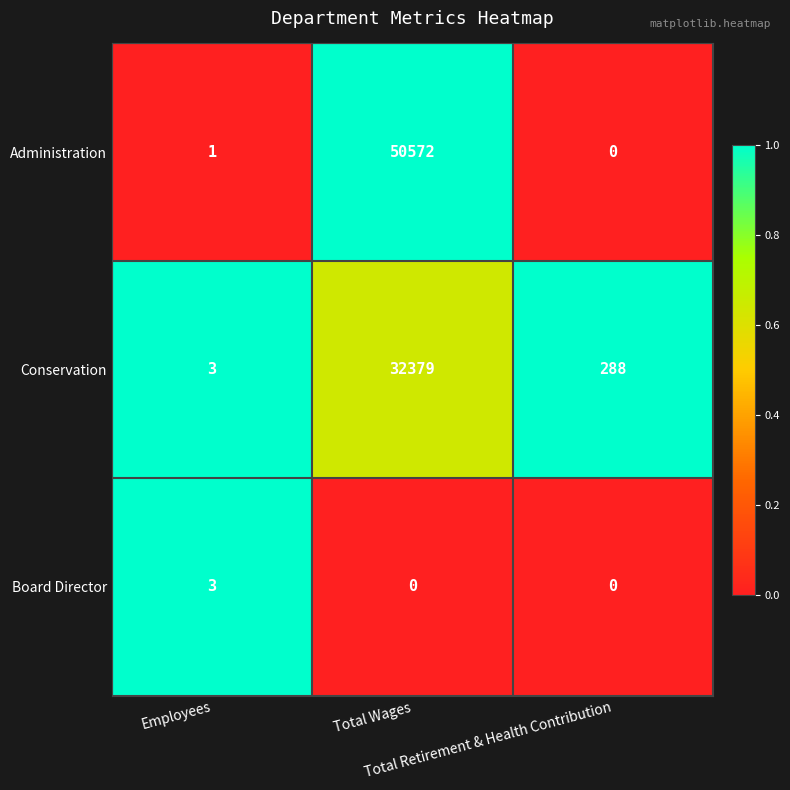

Which series has the largest total across all categories?

Administration